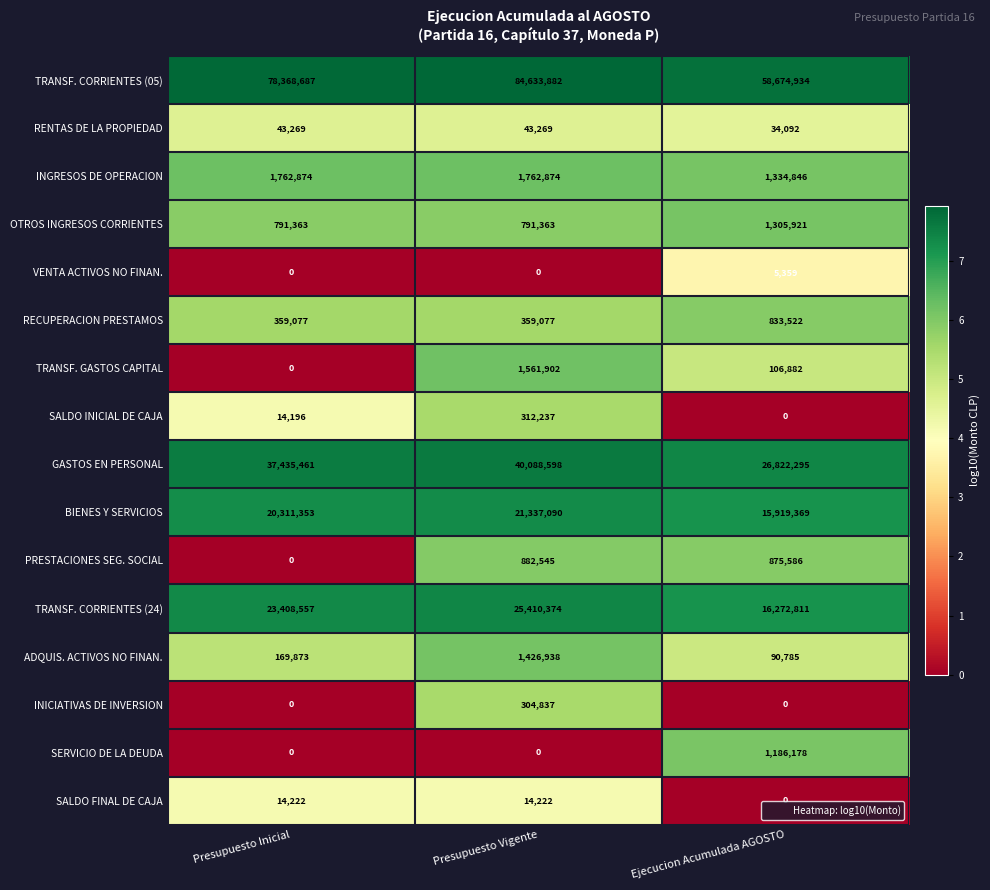

What is the difference between the maximum and minimum values in the SALDO FINAL DE CAJA series?

14222